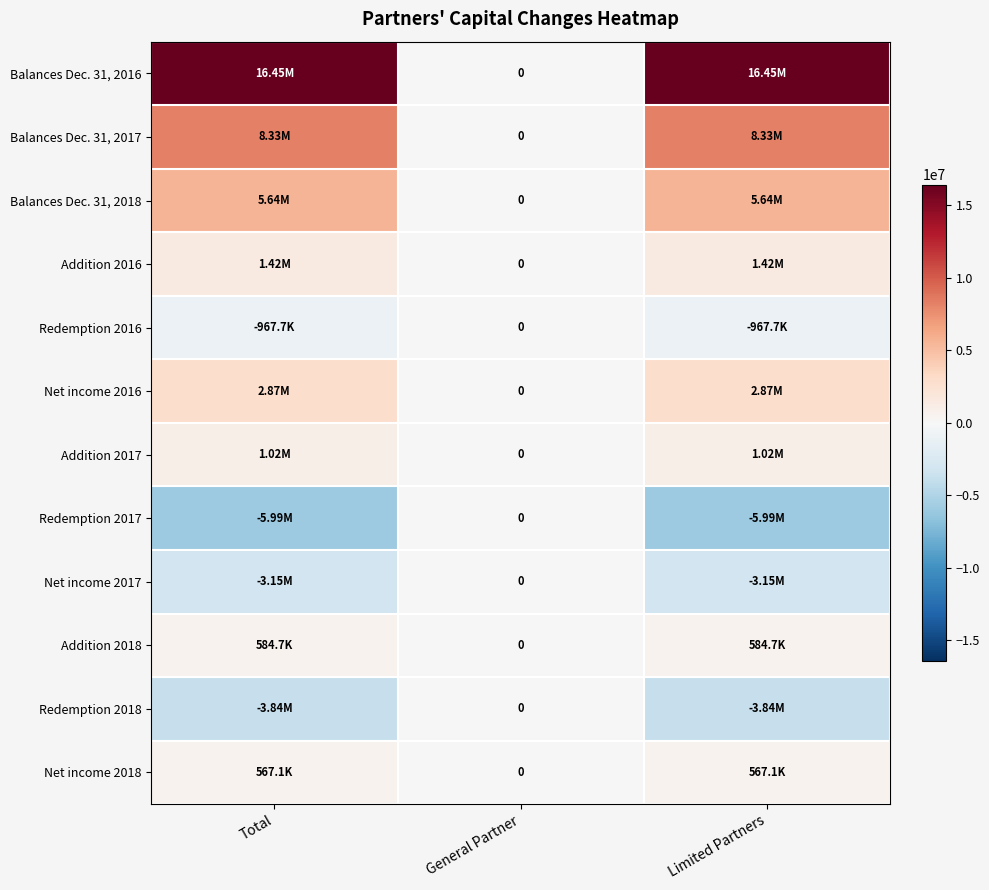

Is the value of Net income 2018 at Total greater than the value of Redemption 2018 at General Partner?

Yes